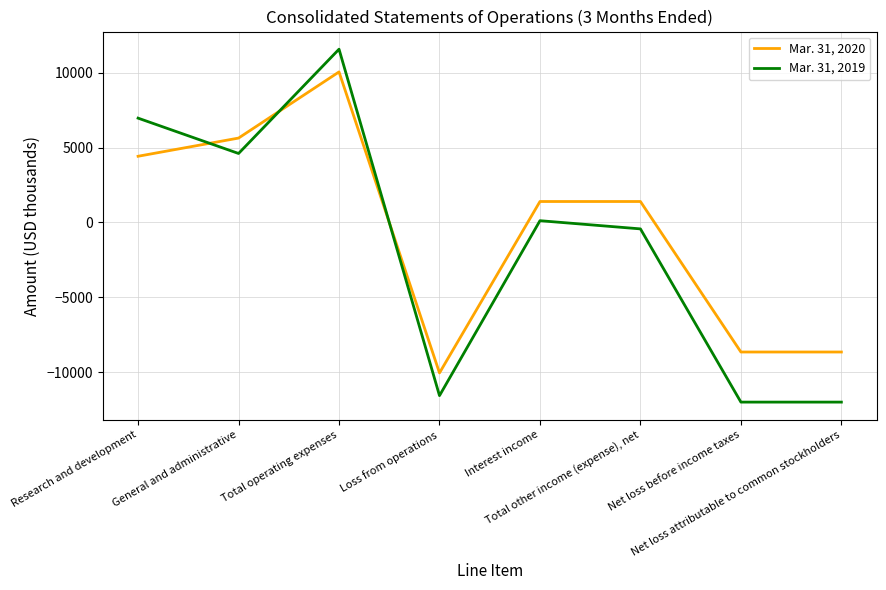

What is the sum of all Mar. 31, 2020 values?

-4467